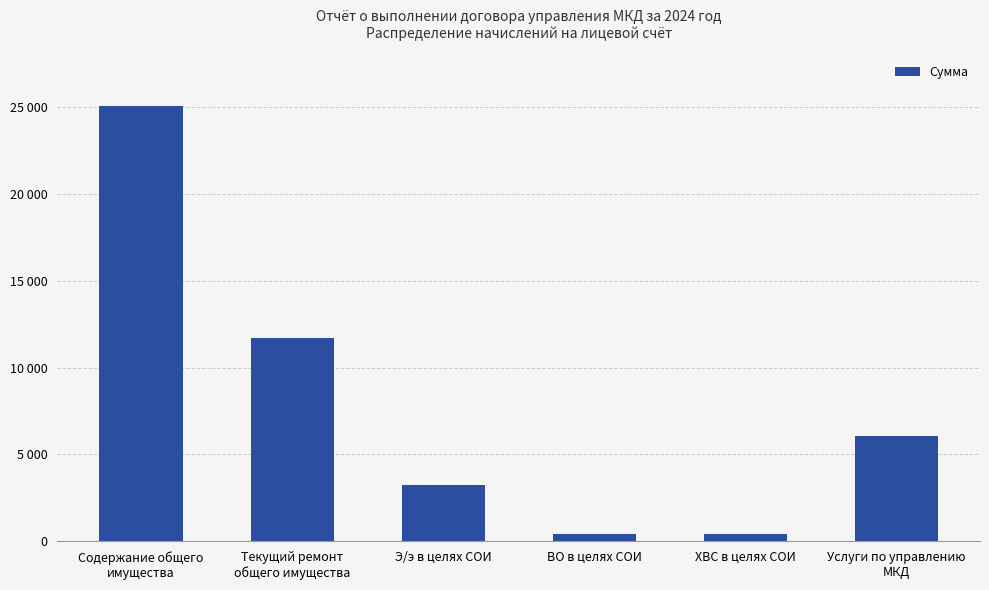

Does the chart contain any negative values?

No